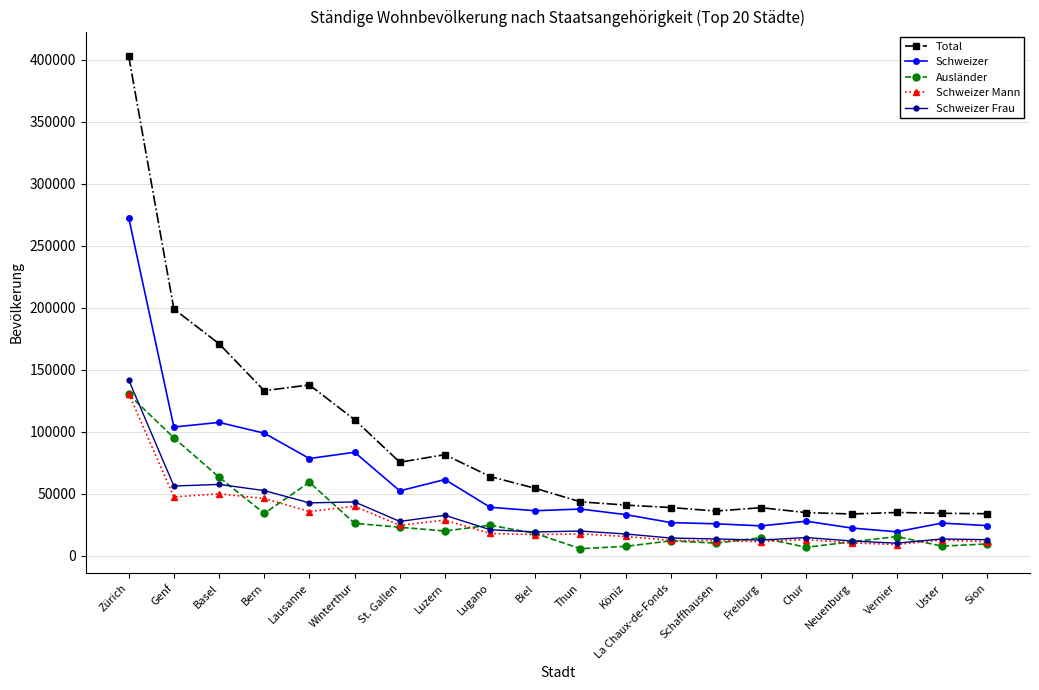

True or false: Schweizer Frau and Total cross at least once.

False